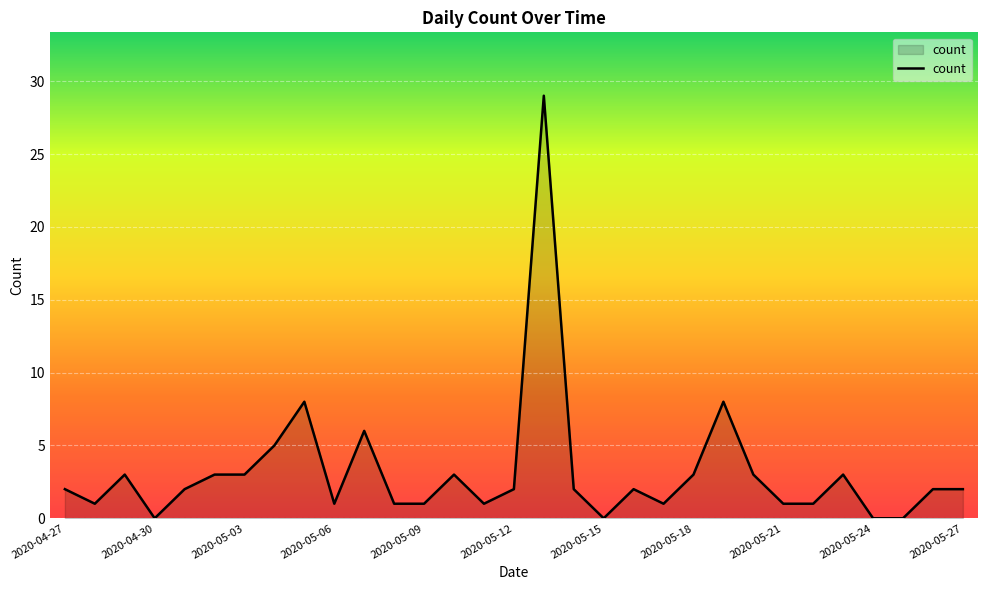

What is the greatest value displayed?

29